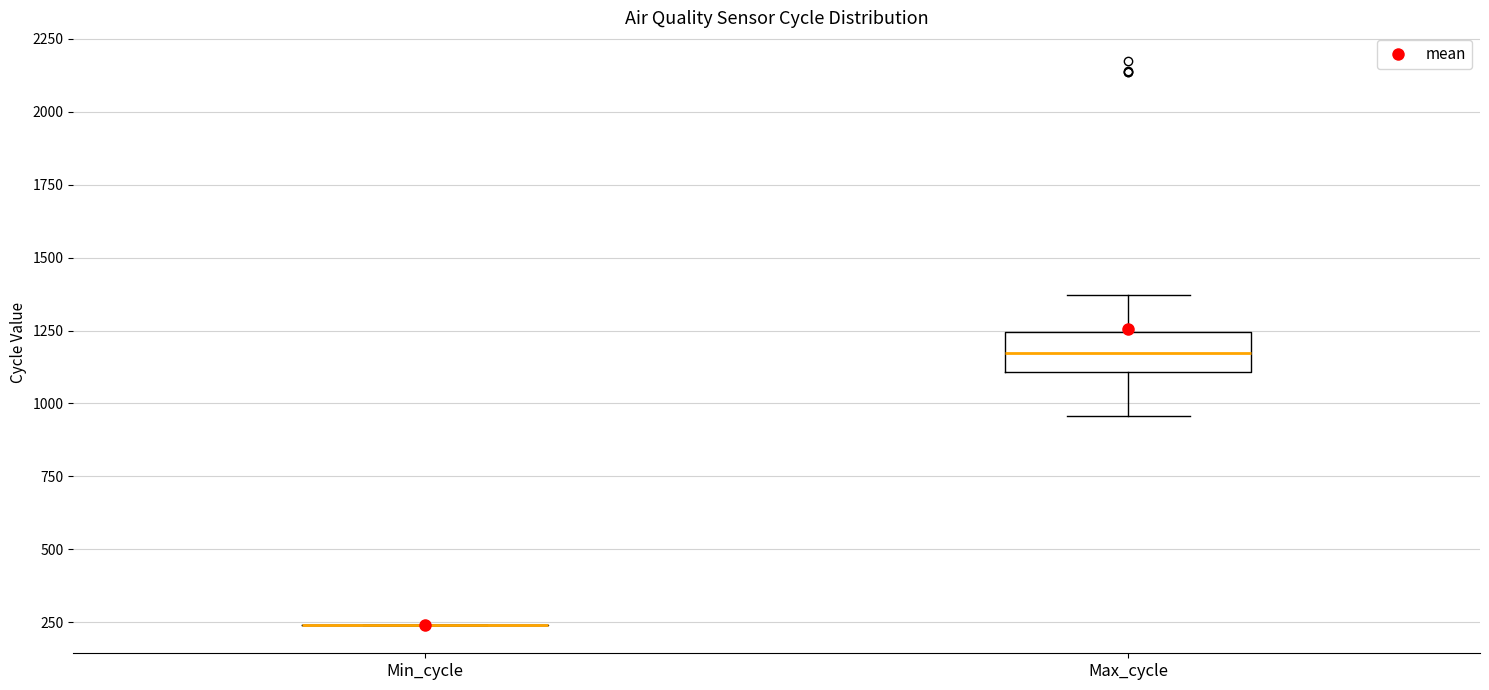

Where does the lower whisker of the box for Max_cycle end on the y-axis? The values are not printed on the chart, so give them approximately, as read against the axis.

950